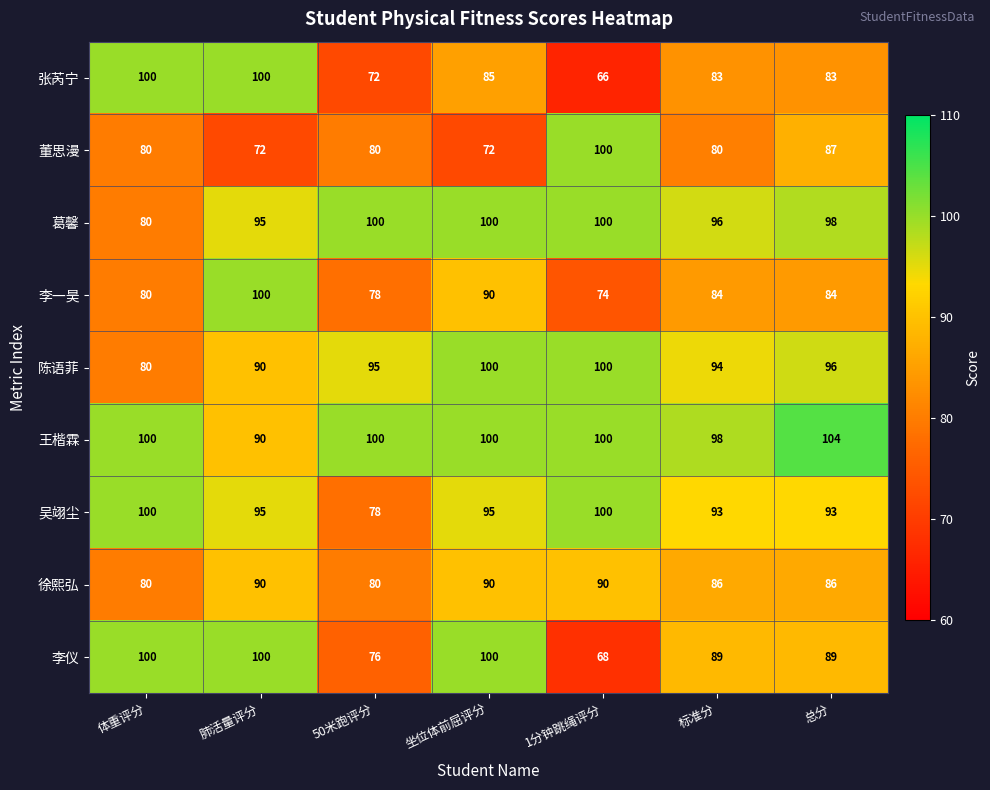

What is the average value of the 李一昊 series?

84